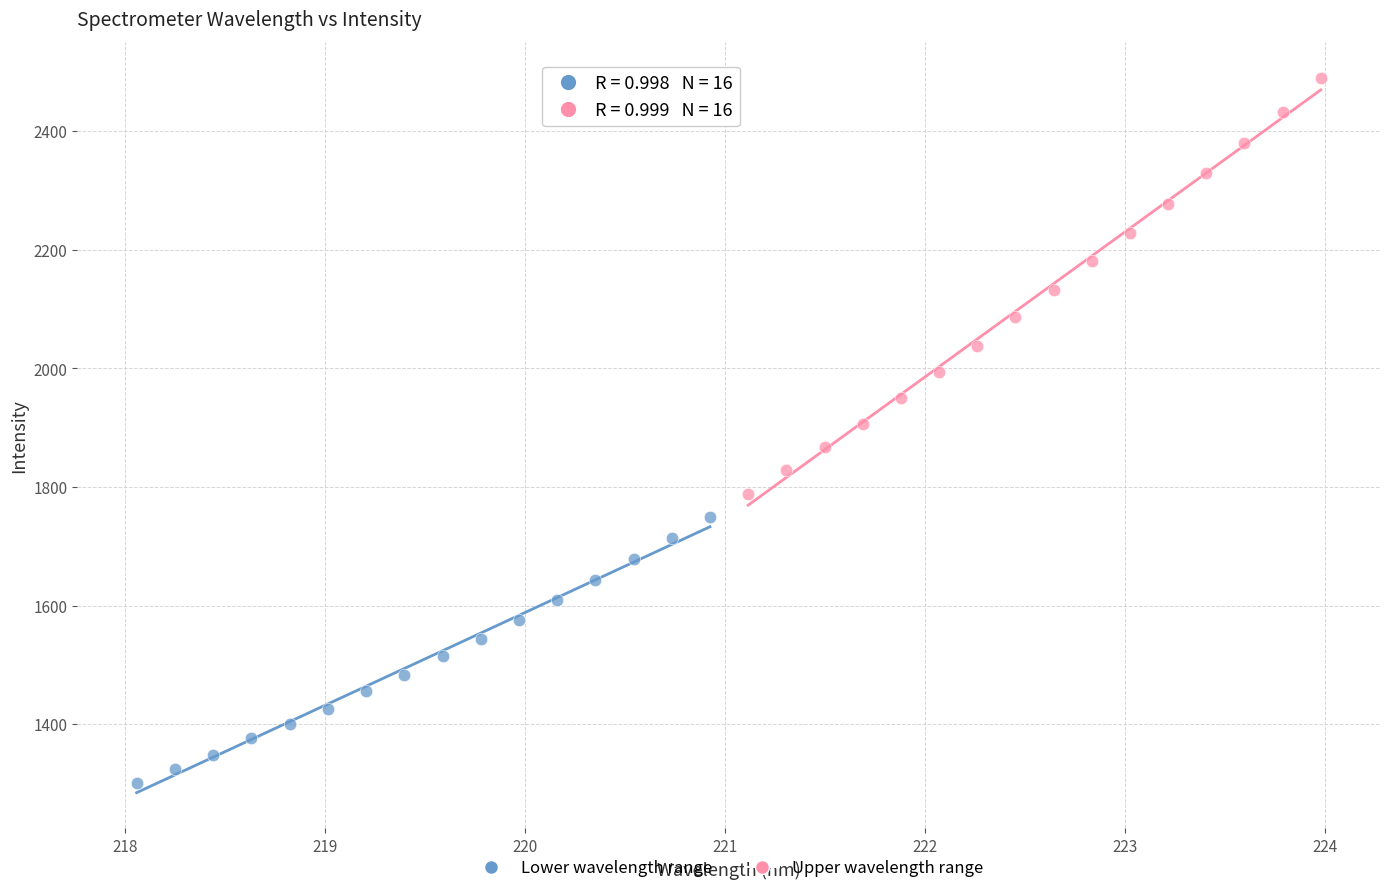

Which series has the largest Y range (max minus min)?

Upper wavelength range